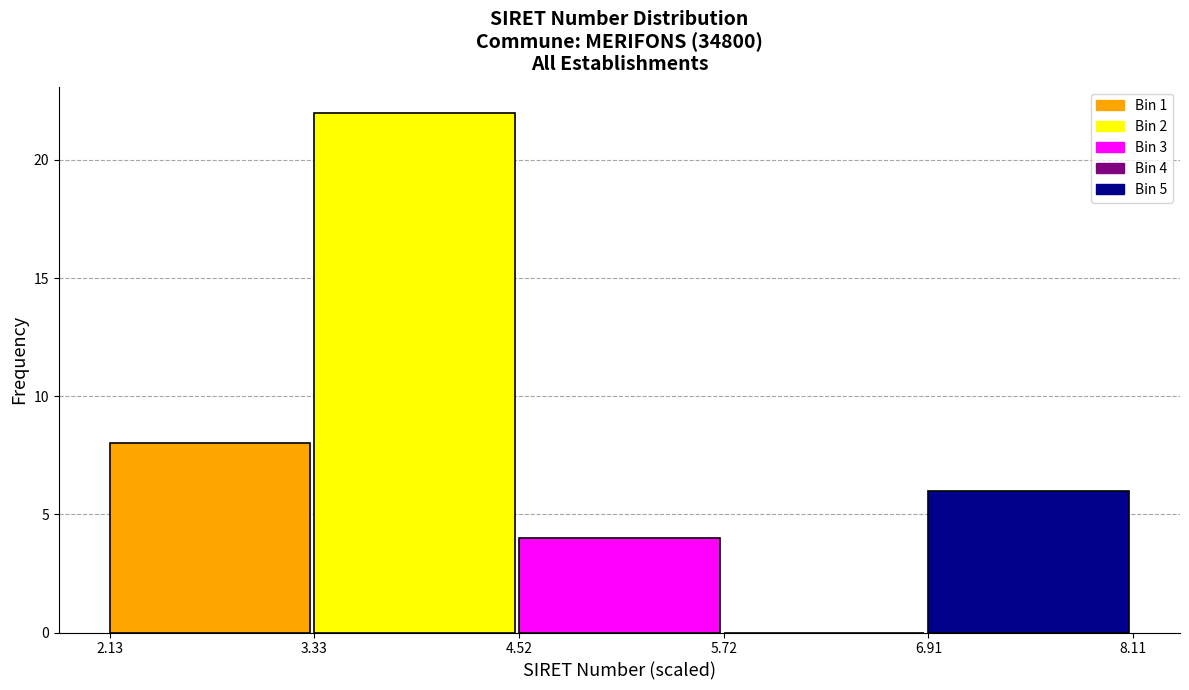

Over which range of the x-axis is the bar tallest?

3.33 to 4.52